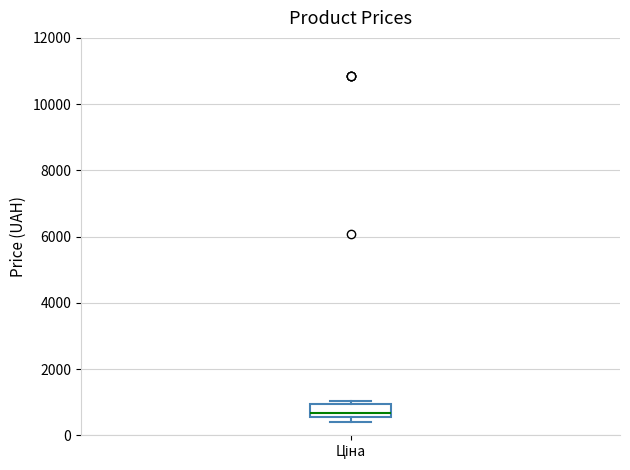

Read this box plot against the y-axis: the position of the median line, the range covered by the box, and the ends of both whiskers. The values are not printed on the chart, so give them approximately, as read against the axis.

median 600 (just above the box's lower edge), box 600 to 1000, whiskers 400 to 1000 (just above the box's upper edge)